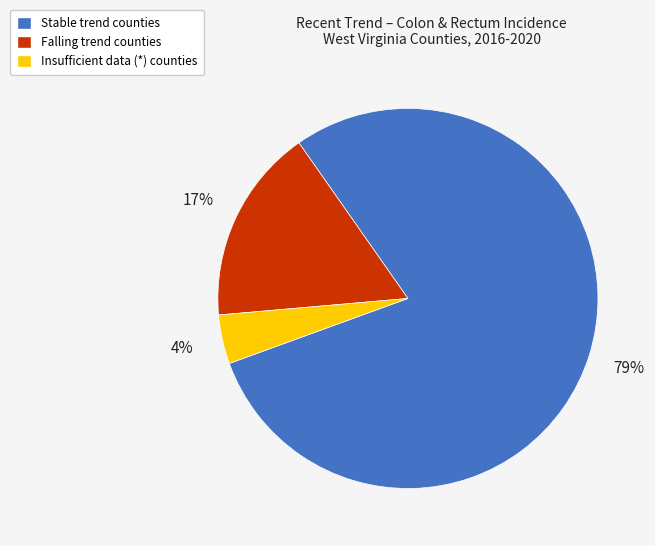

Count the number of slices in the pie.

3